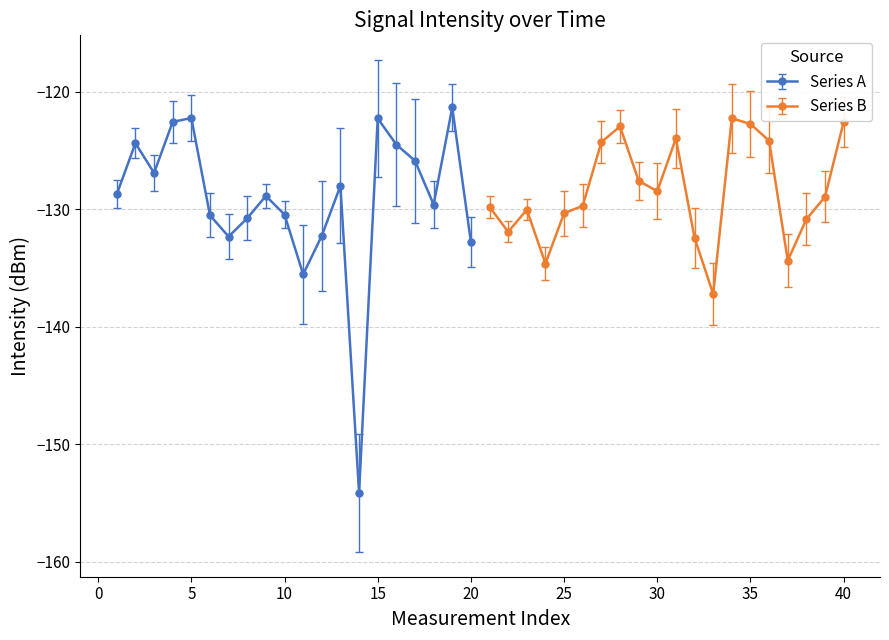

What is the difference between the maximum and minimum values in the intensity_values series?

32.8